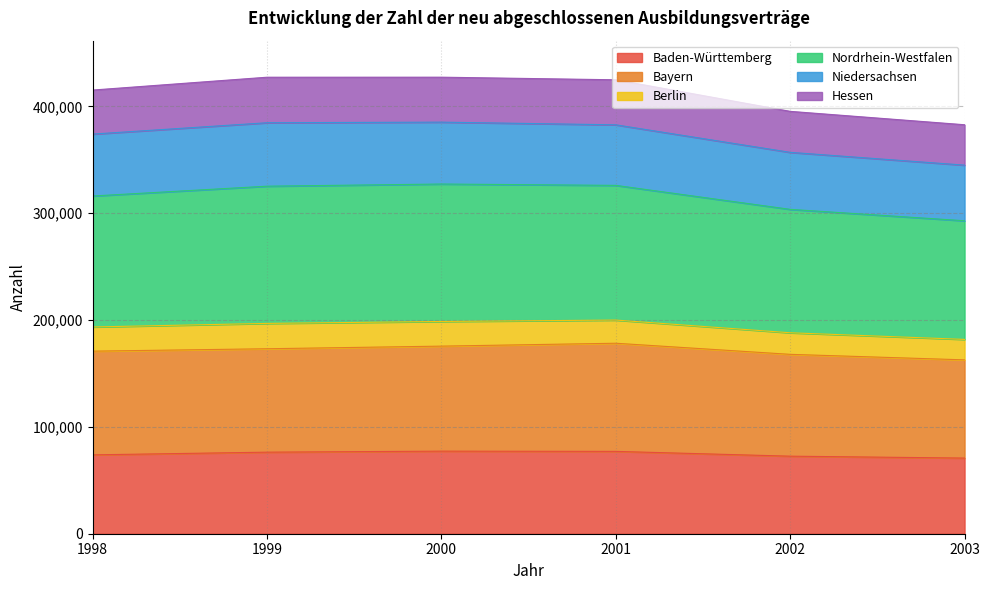

What is the highest value of the Baden-Württemberg series?

77289